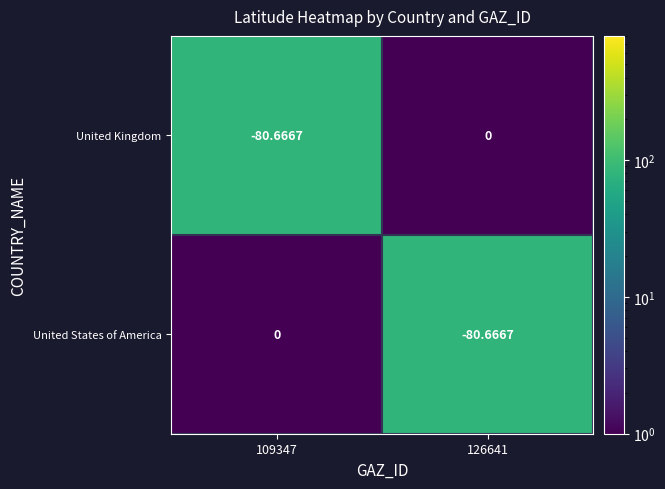

What is the difference between the highest and lowest values at 109347?

80.7